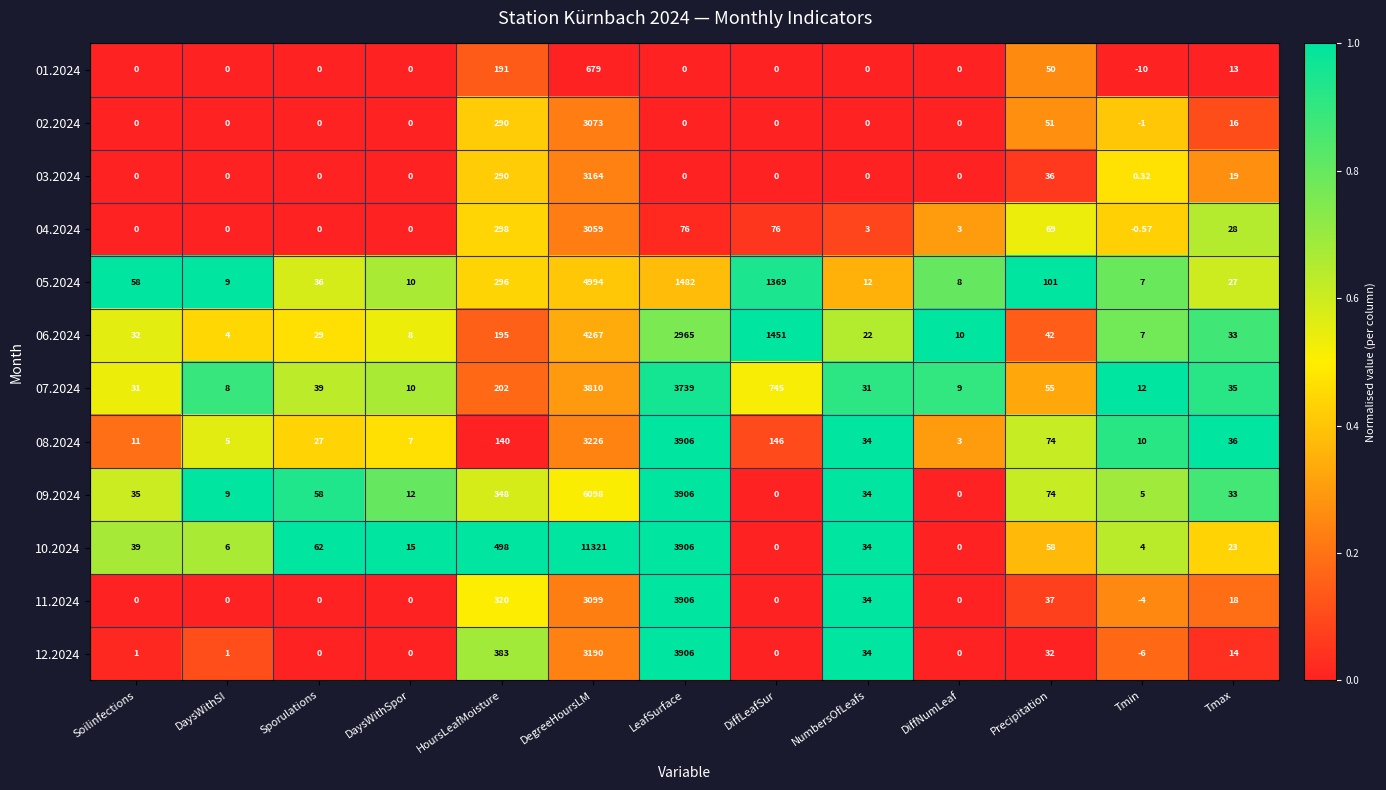

Which label corresponds to the largest value in the chart?

DegreeHoursLM